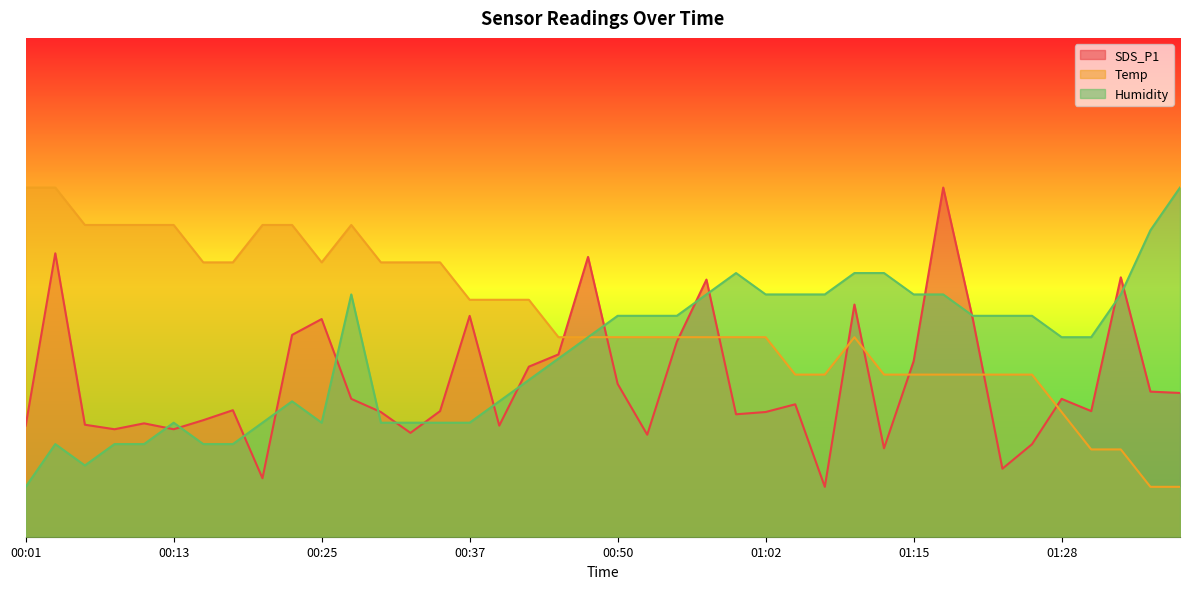

What is the value of the Temp point at the 18th from the left?

47.5